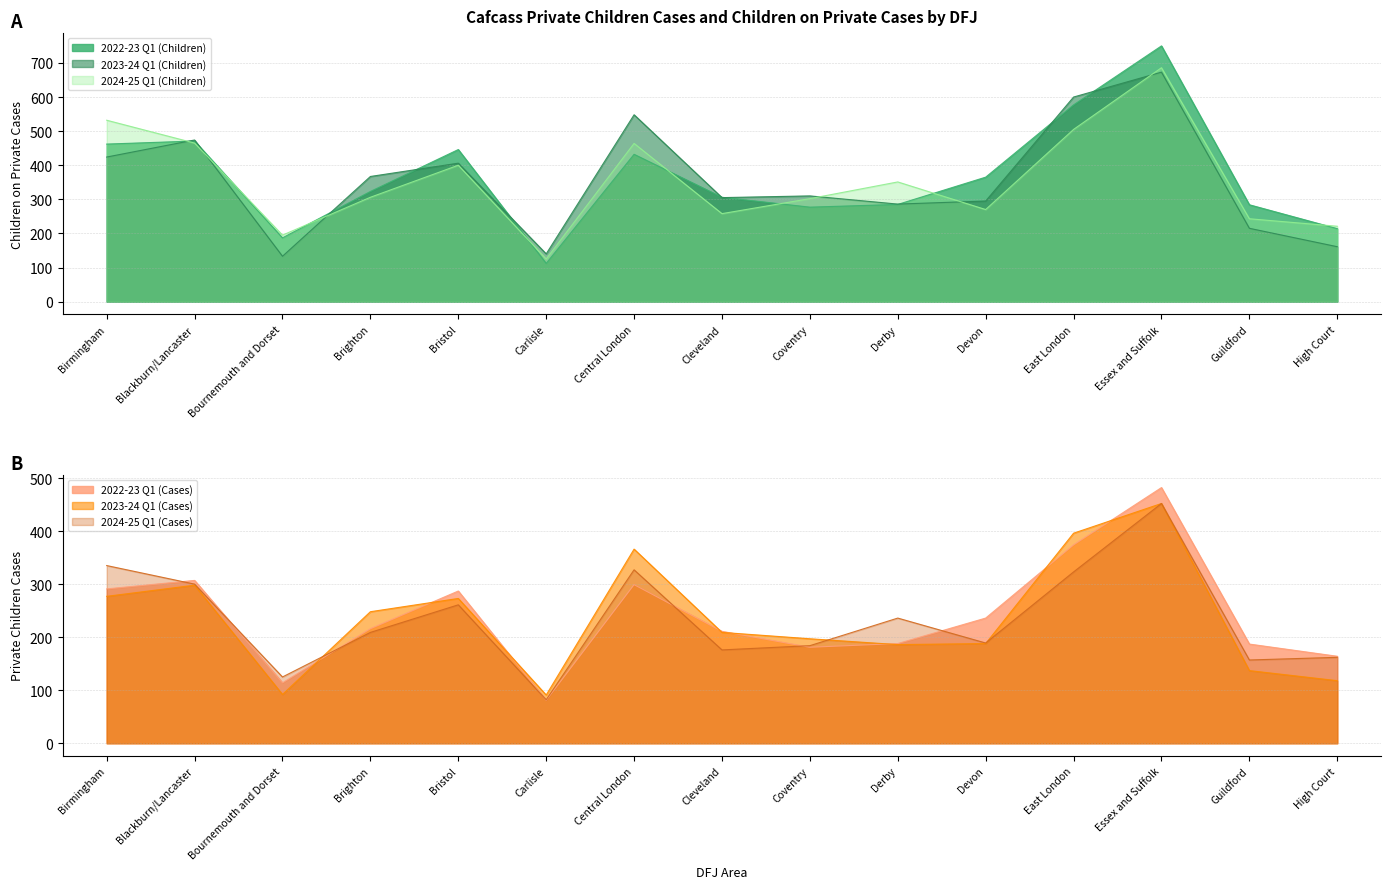

Is it true that 2022-23 Q1 (Children) equals 306 at Cleveland?

True